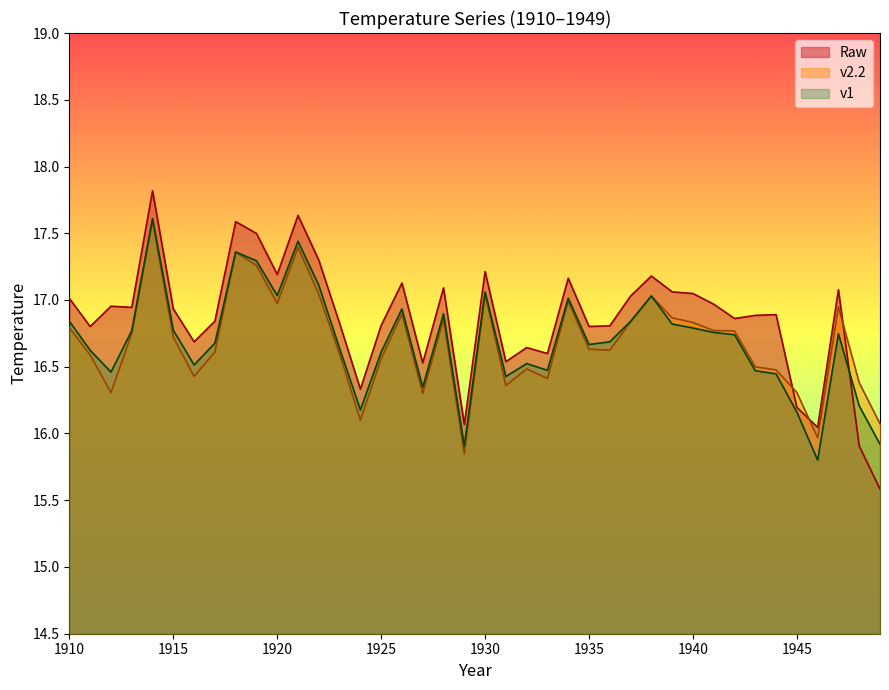

Which series has the largest range (max minus min)?

Raw